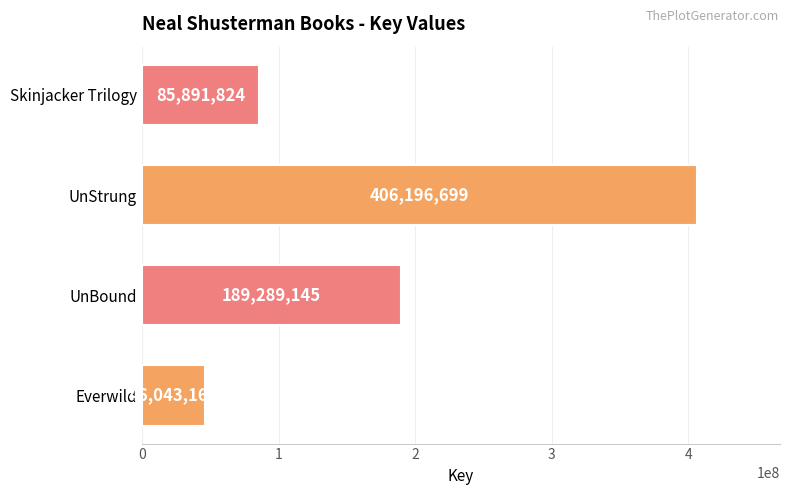

What is the change in value from Everwild to Skinjacker Trilogy?

+39848658